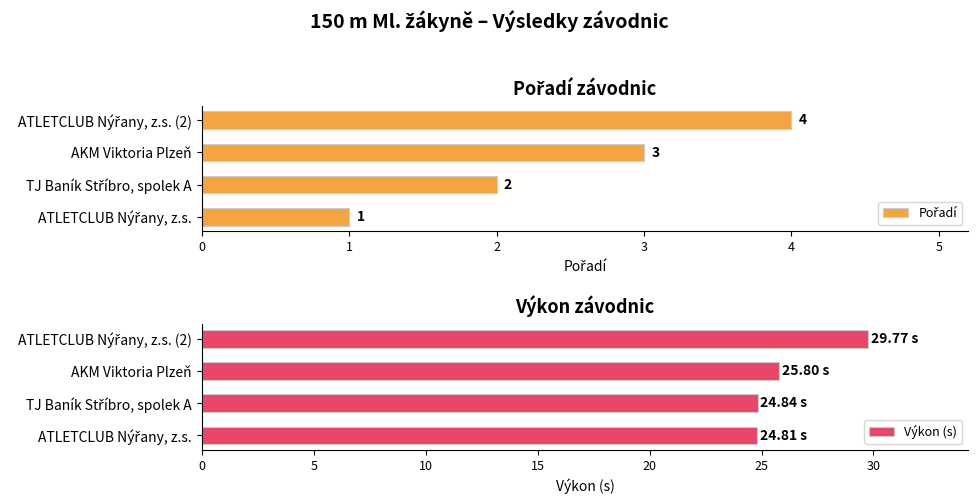

Where is Výkon (s) nearest to the value 27?

AKM Viktoria Plzeň